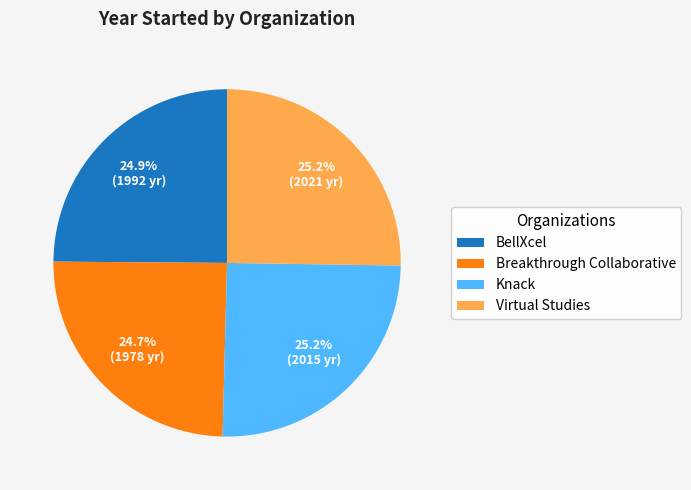

Approximately how many times larger is the value at Knack compared to BellXcel?

1.0